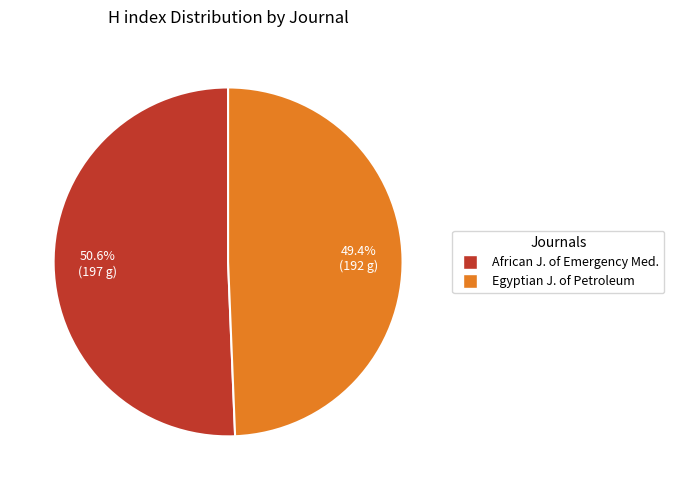

Is there any slice that represents more than half of the pie?

Yes